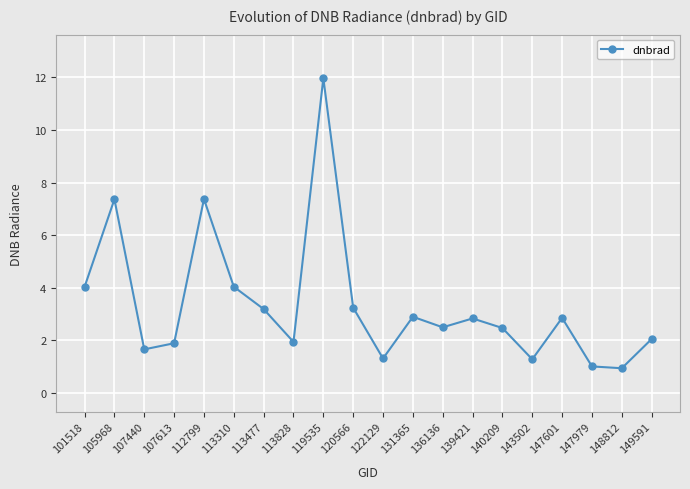

What is the difference between the maximum and minimum values?

11.0